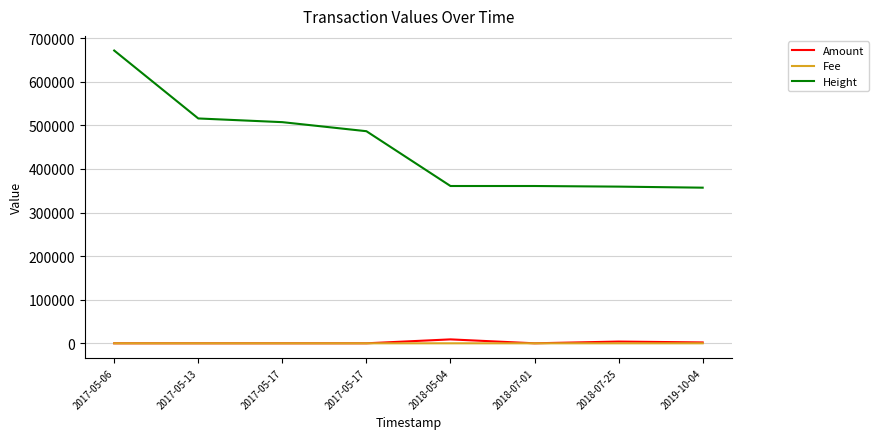

What are all the series names shown in the legend?

Amount, Fee, Height